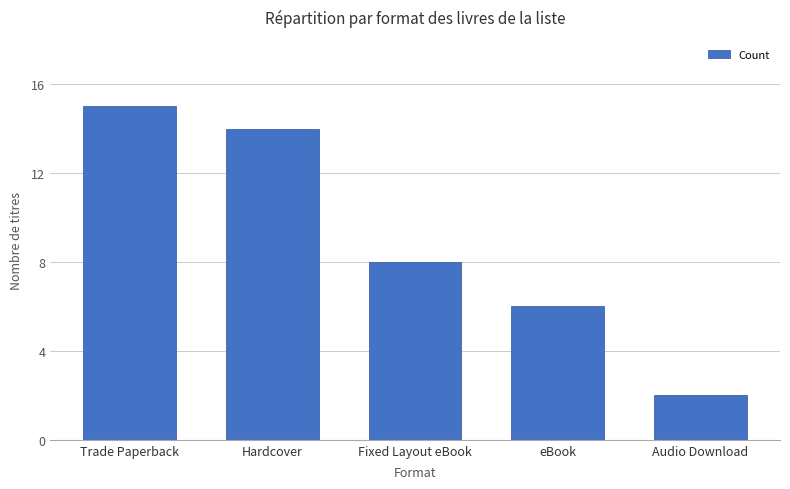

The value at Fixed Layout eBook is 8. True or false?

True